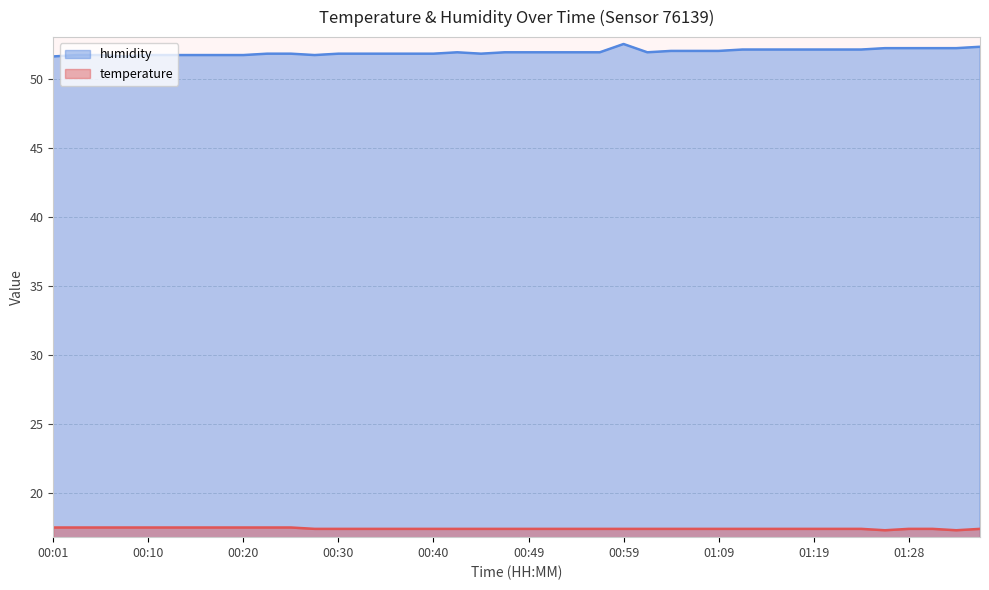

Is the value of temperature at 00:18 greater than the value of humidity at 00:23?

No